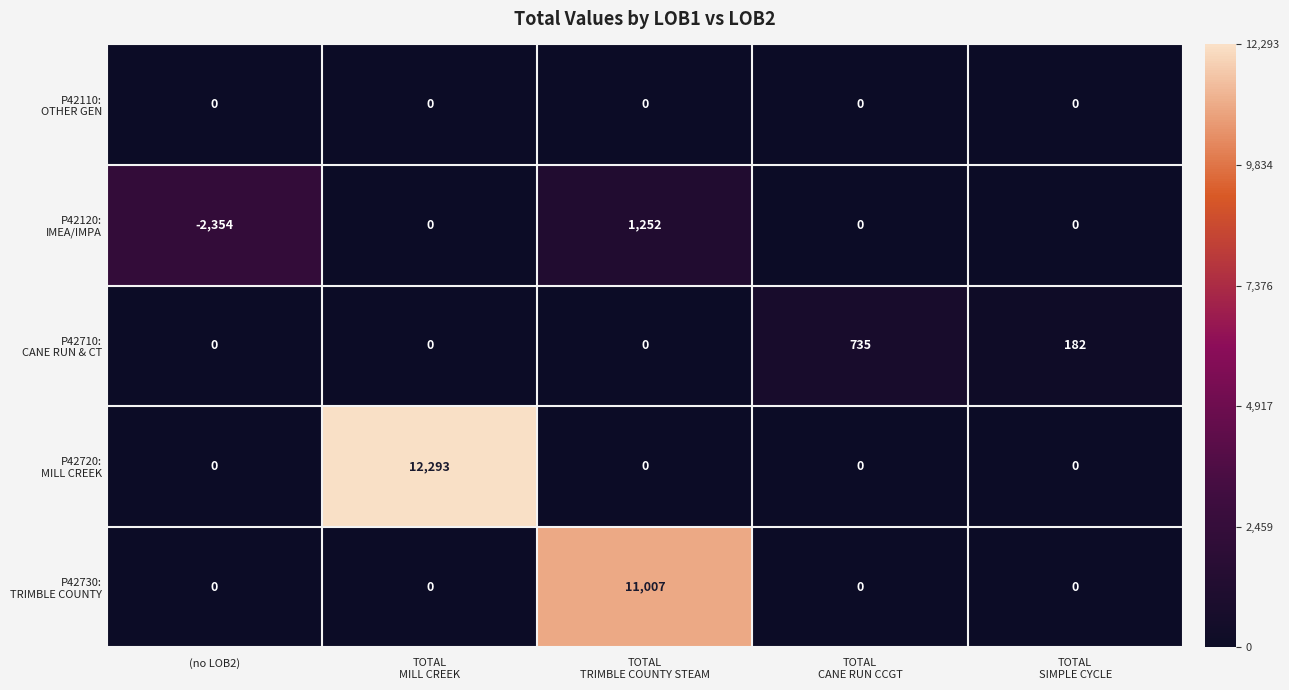

What is the greatest value displayed?

12293